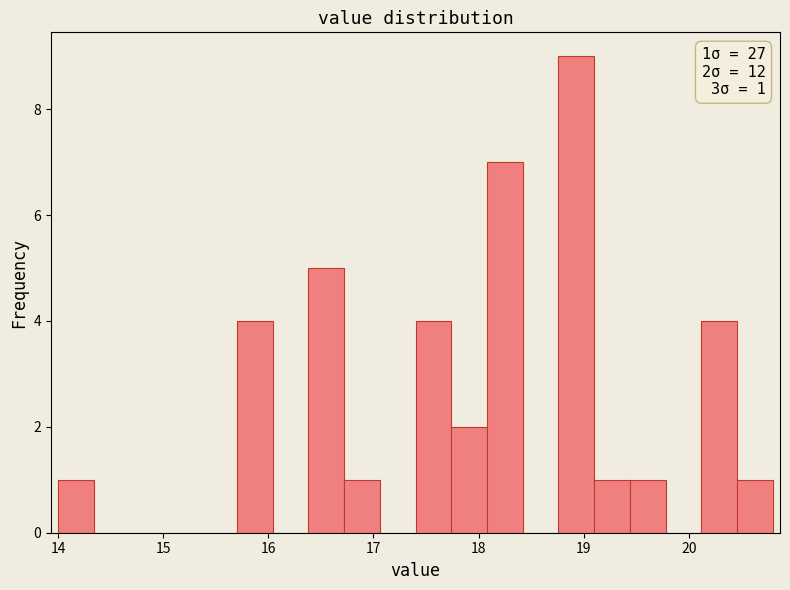

Around what value on the x-axis is the tallest bar? Give the approximate position of its centre, as read against the axis.

18.9